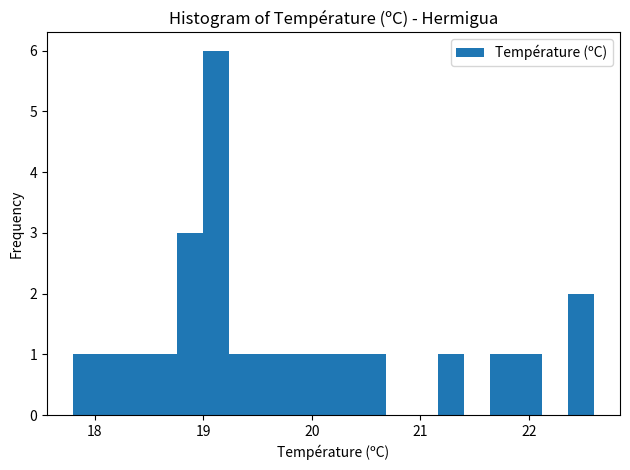

Read against the x-axis, roughly where is the centre of the tallest bar?

19.1